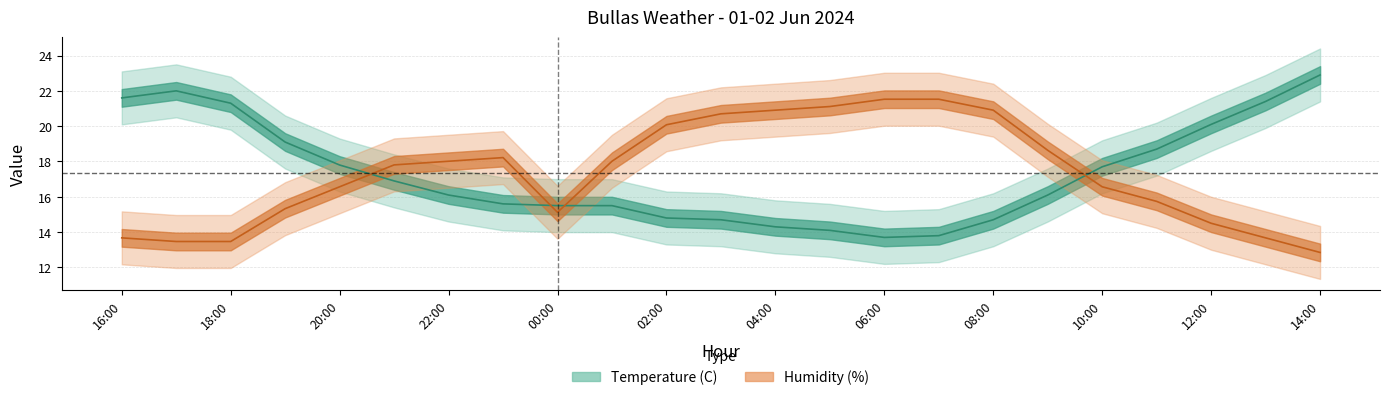

The value of Humidity (%) at 04:00 is 20.9. True or false?

True